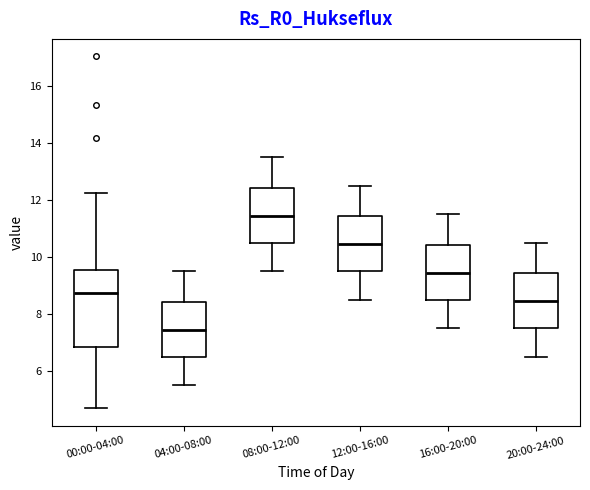

Which box's median line is the lowest?

04:00-08:00